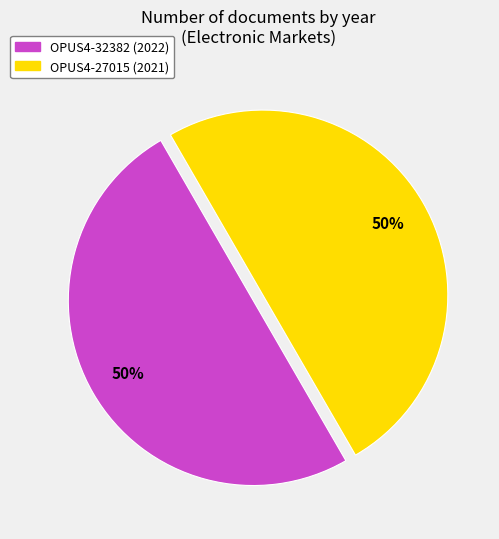

Is it true that OPUS4-32382 (2022) is 63% of the pie?

False